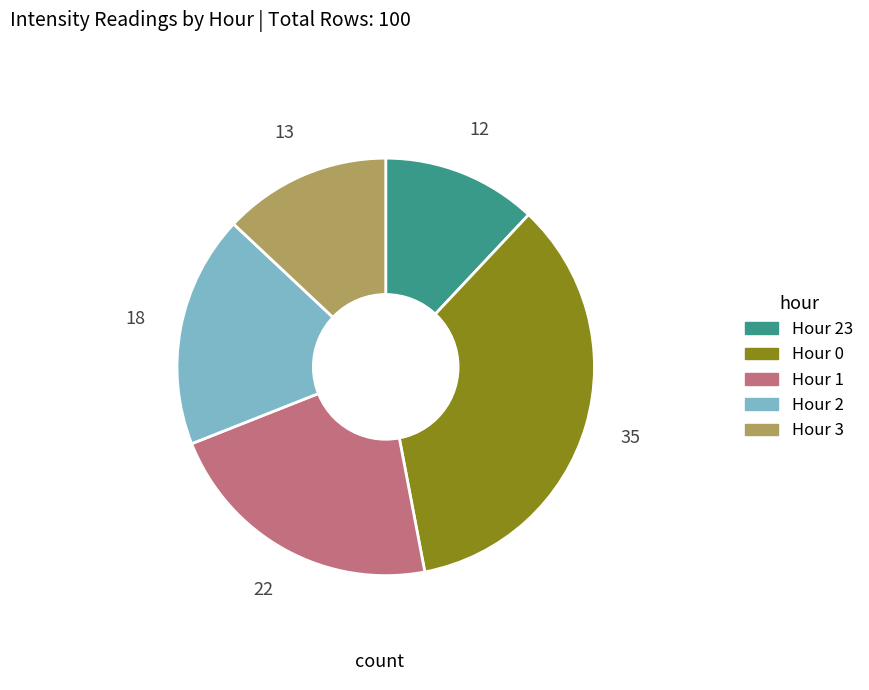

Is there any slice that represents more than half of the pie?

No